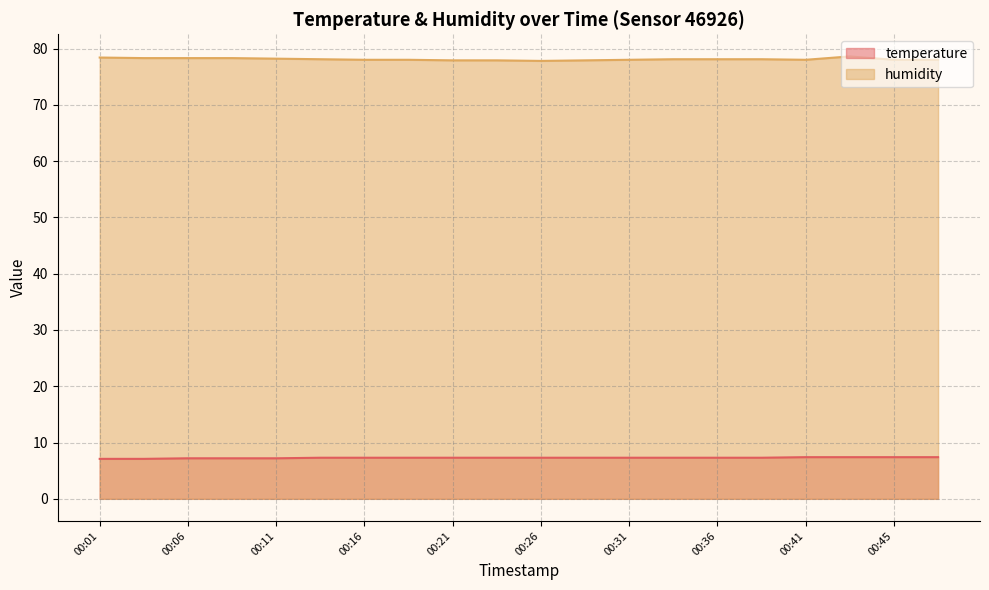

What is the highest value of the humidity series?

78.6